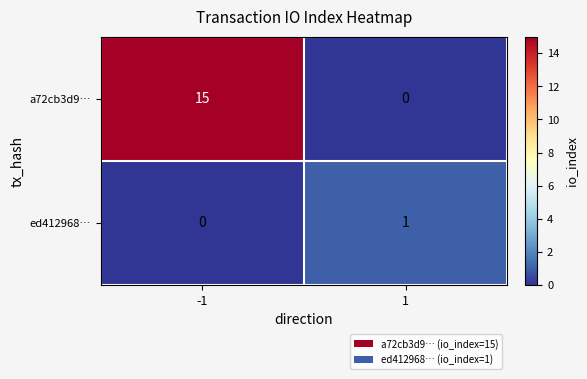

What is the average value of the a72cb3d9… series?

8